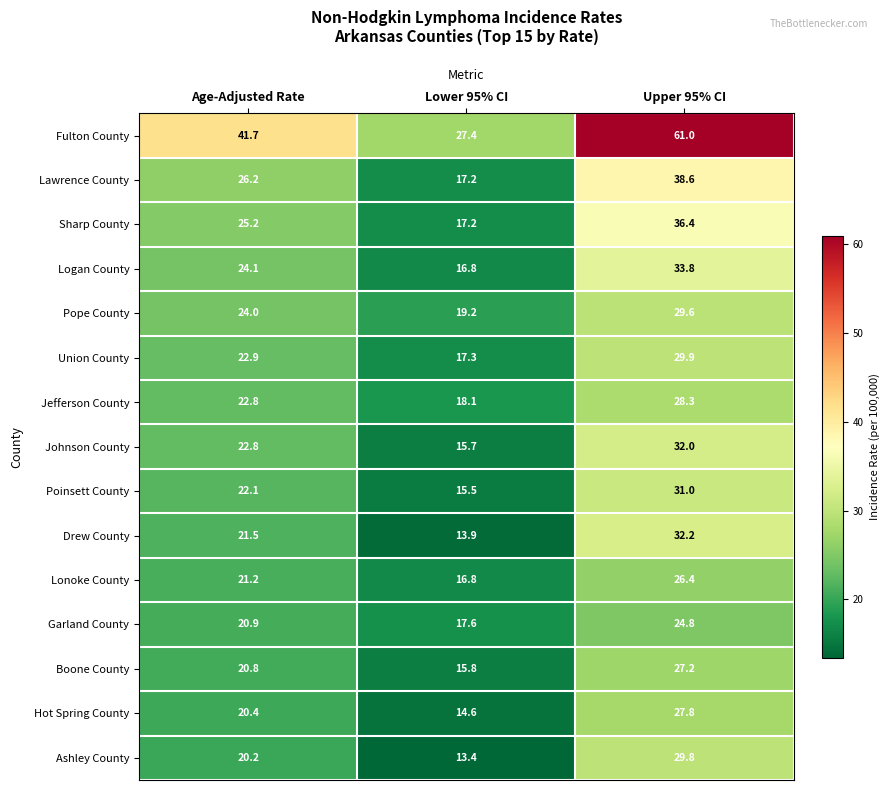

What is the maximum value for Hot Spring County?

27.8